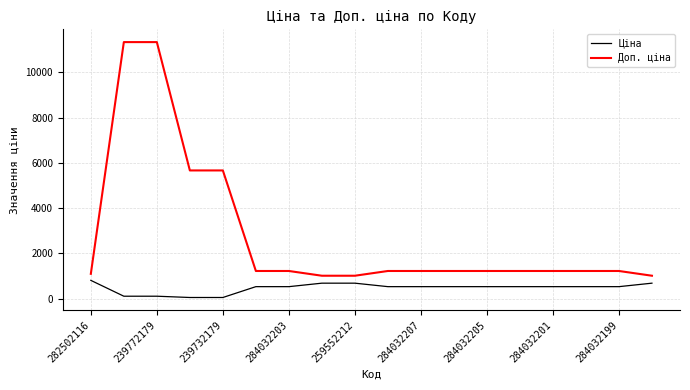

Which series has the largest total across all categories?

Доп. ціна